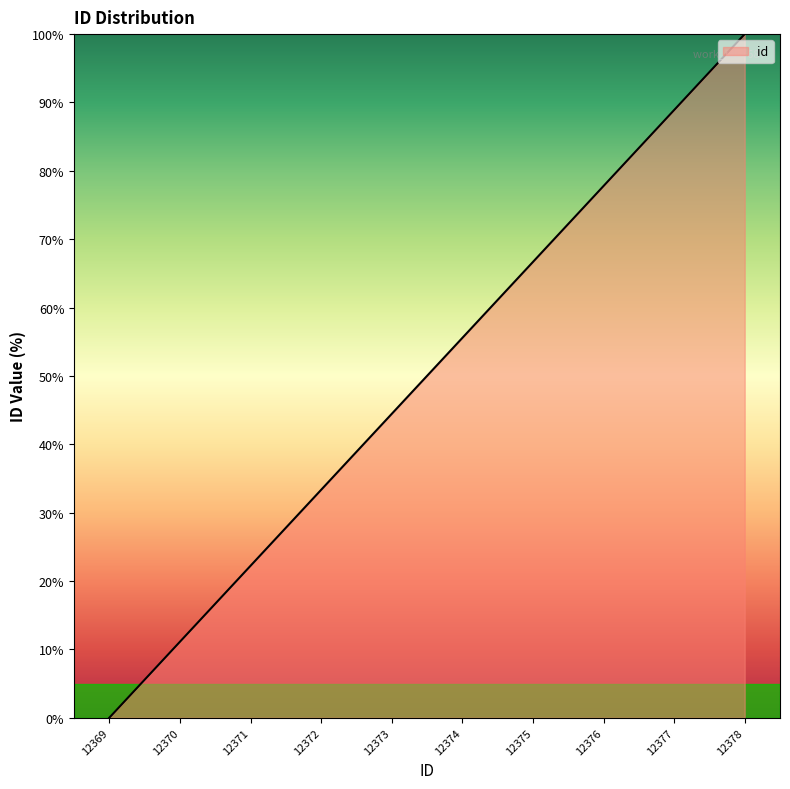

True or false: the data has more than 2 interior local peaks.

False